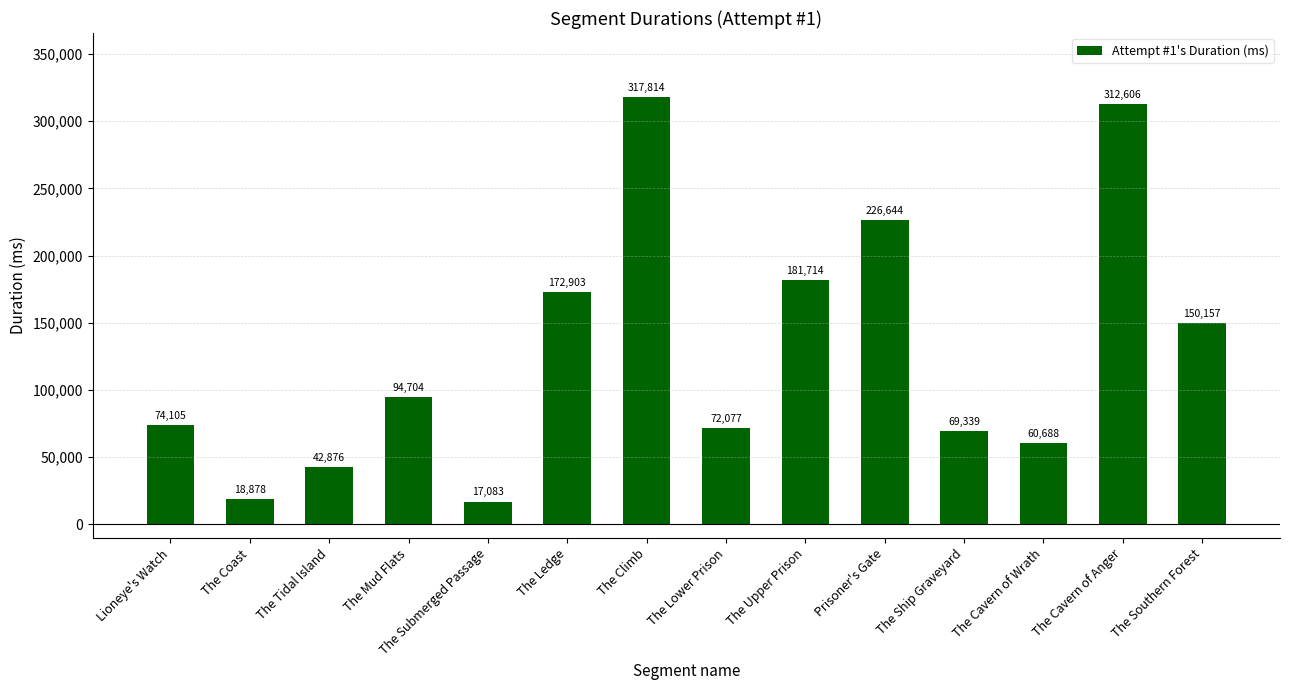

What is the difference between the values at The Ship Graveyard and The Mud Flats?

25365